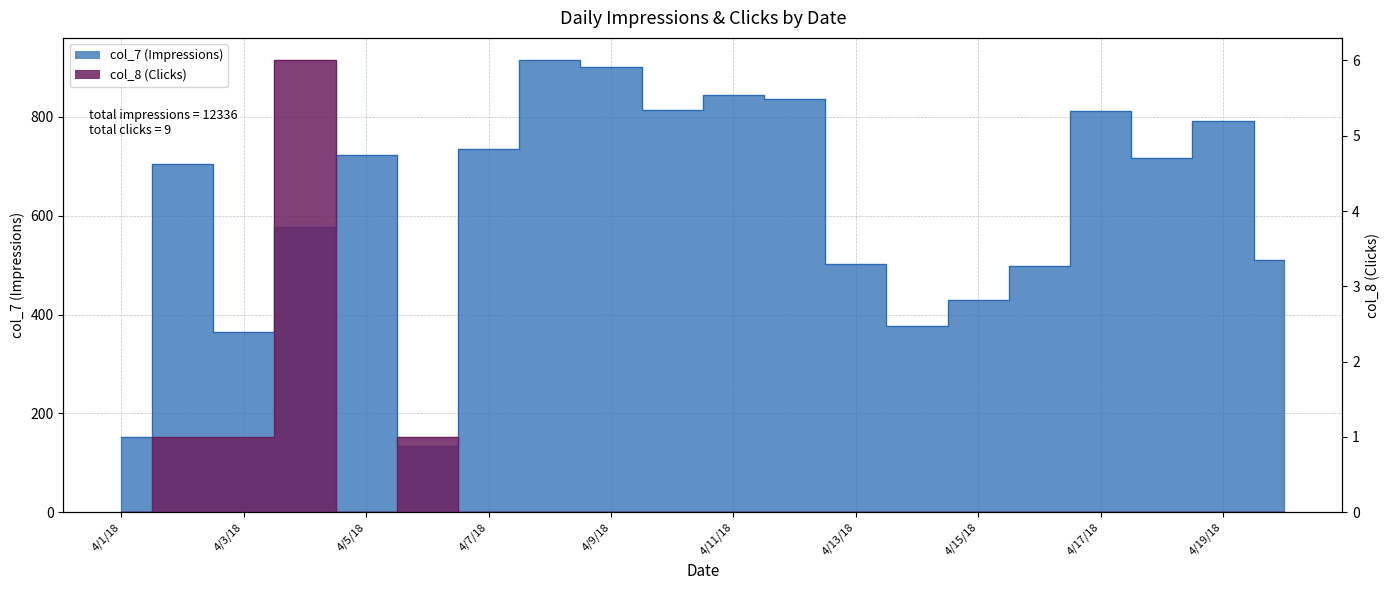

What are all the series names shown in the legend?

col_7, col_8